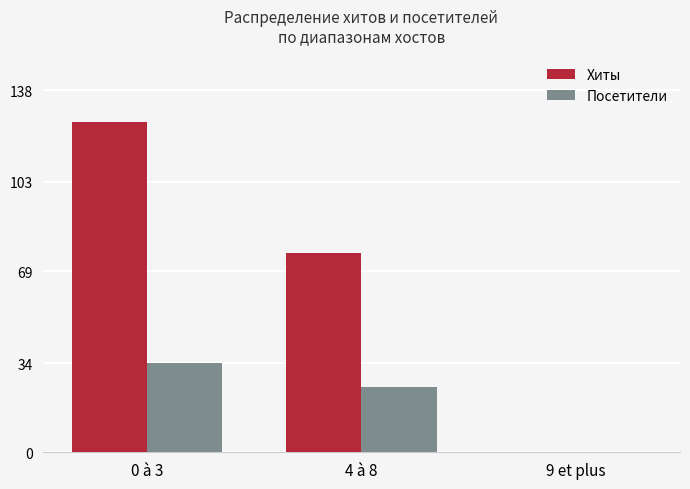

Is the value of Хиты at 4 à 8 greater than the value of Посетители at 0 à 3?

Yes